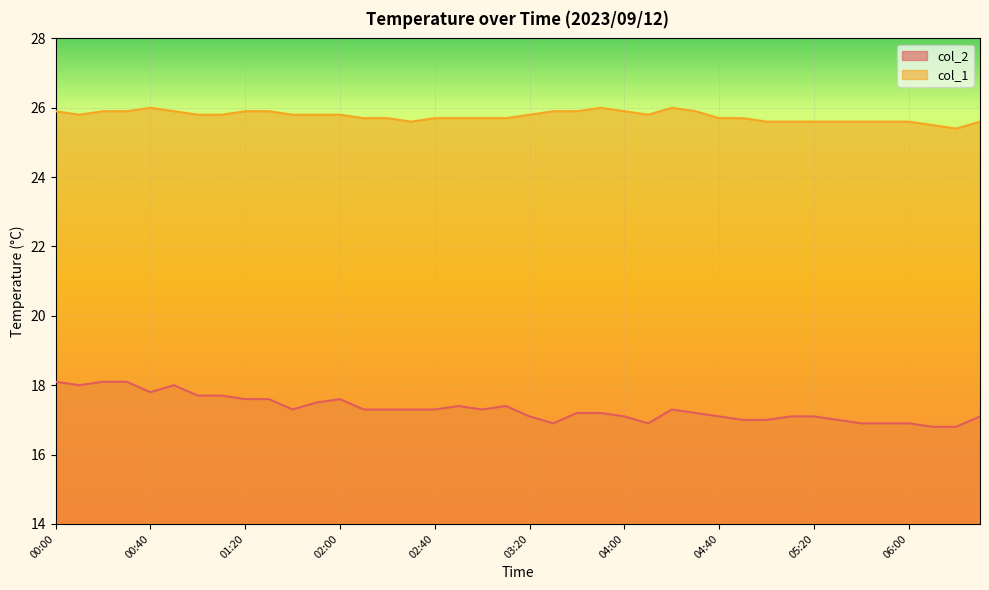

Which has a higher value, 04:20 or 01:30?

01:30